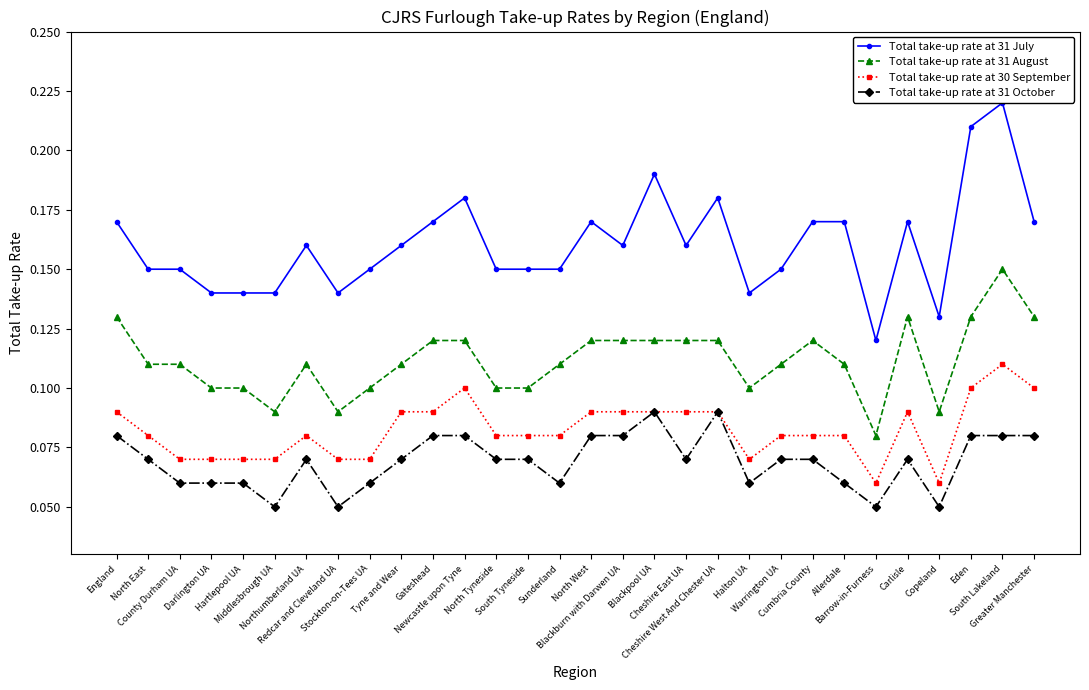

Does the chart display data point markers on the line(s)?

Yes